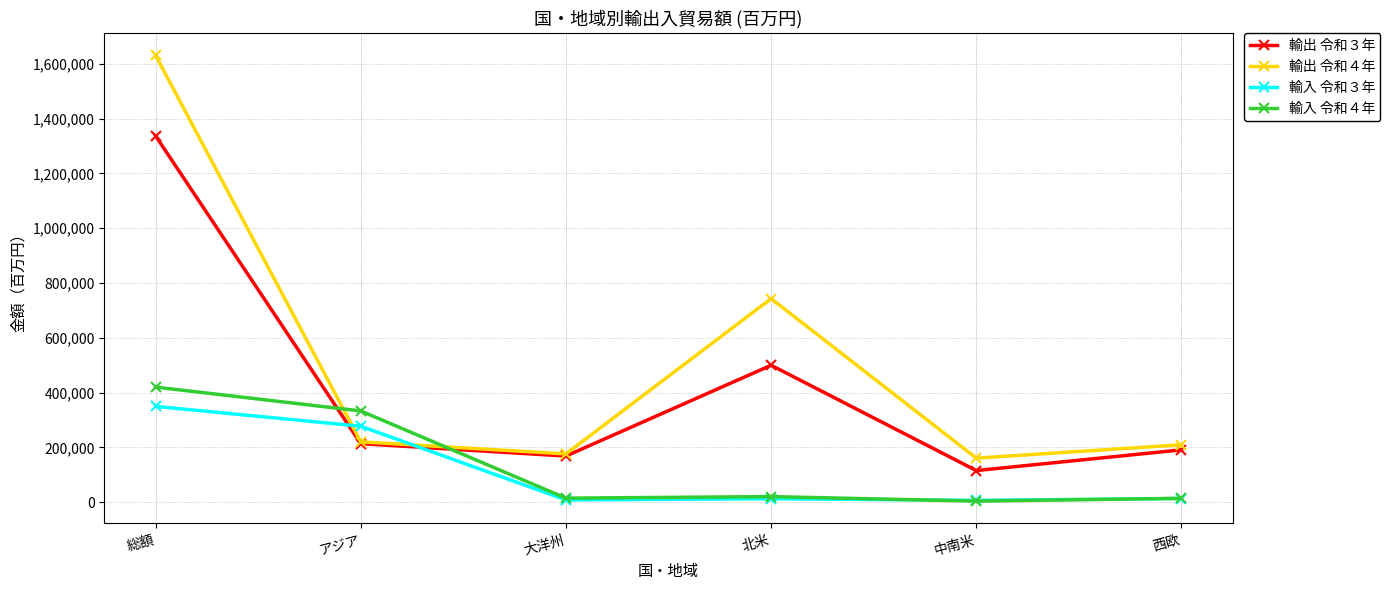

What is the greatest value displayed?

1630563